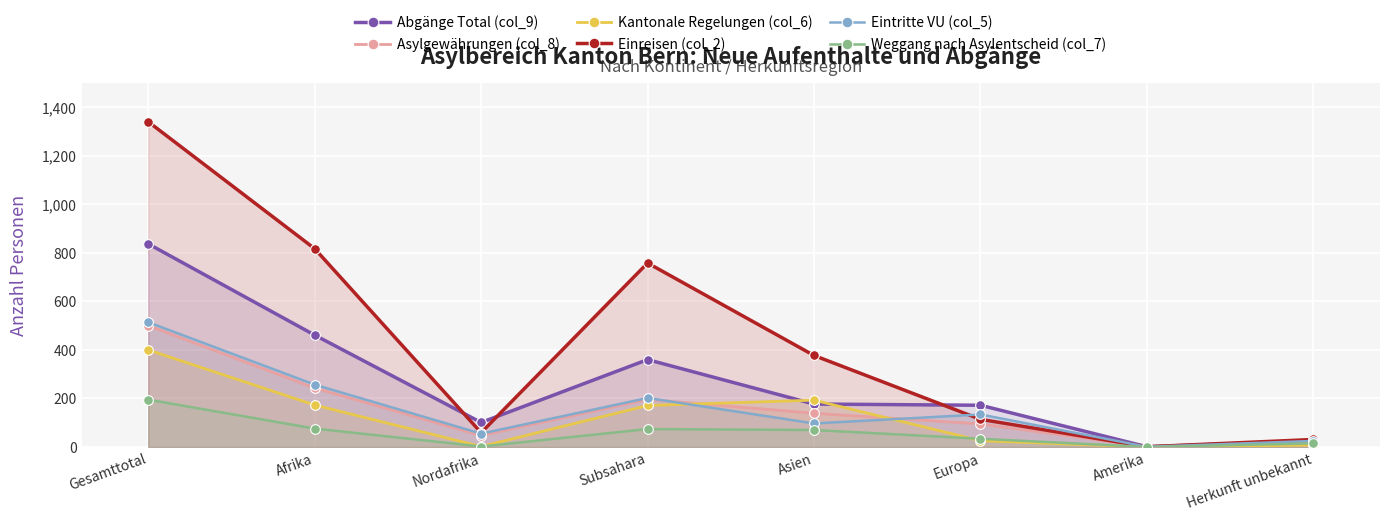

How many lines are shown in the chart?

6